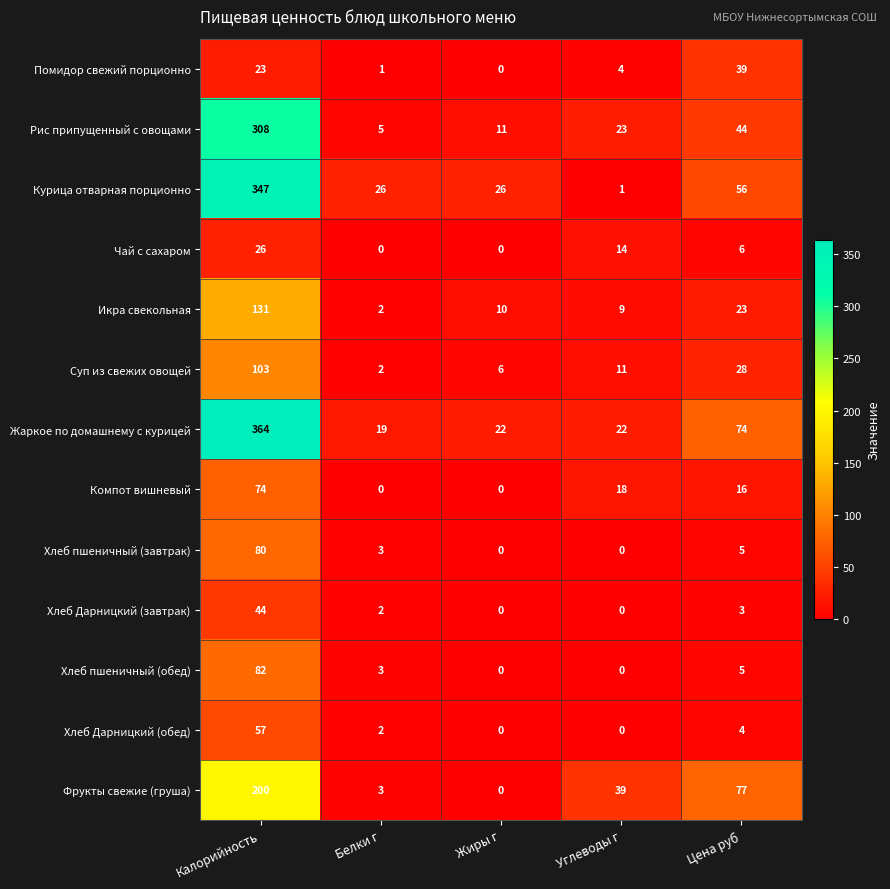

What is the spread (max minus min) of values at Цена руб?

74